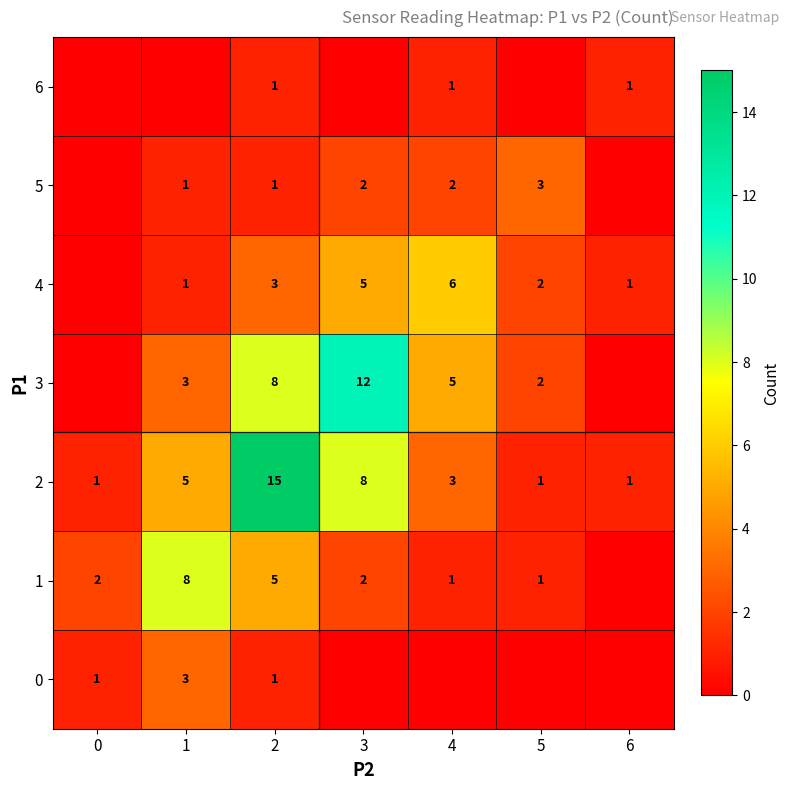

True or false: 1 has a value of 1 at 5.

True